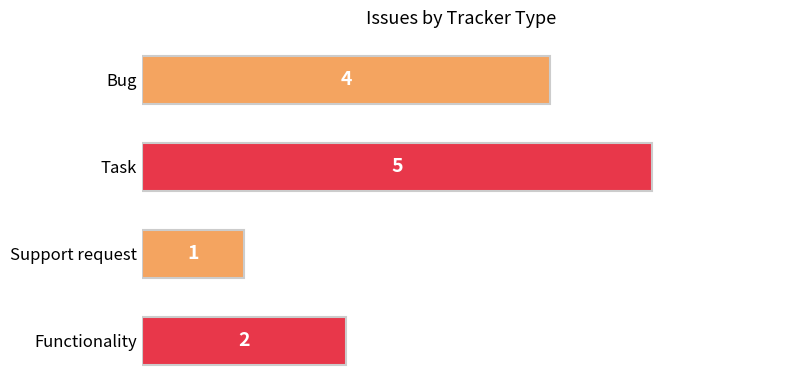

What is the change in value from Bug to Task?

+1